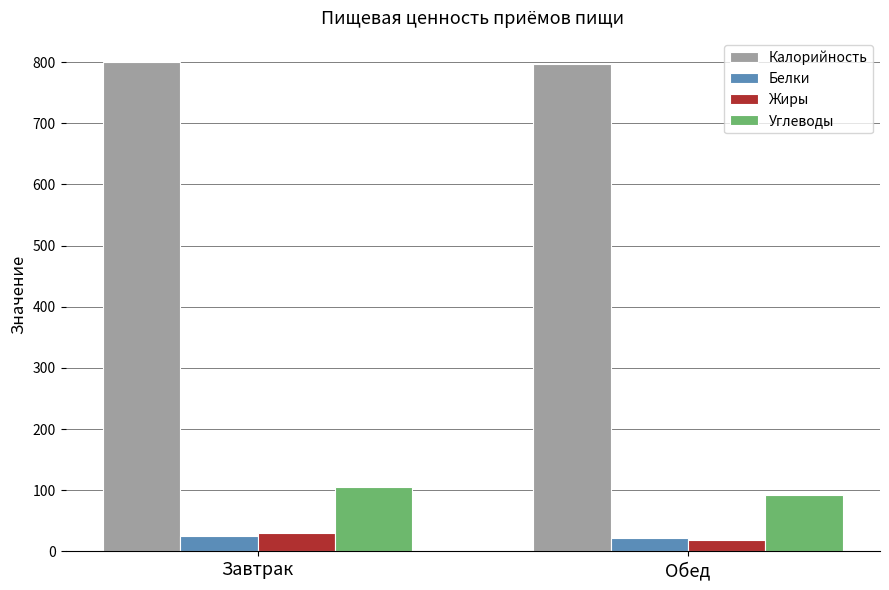

Is the value of Калорийность at Завтрак greater than the value of Жиры at Обед?

Yes